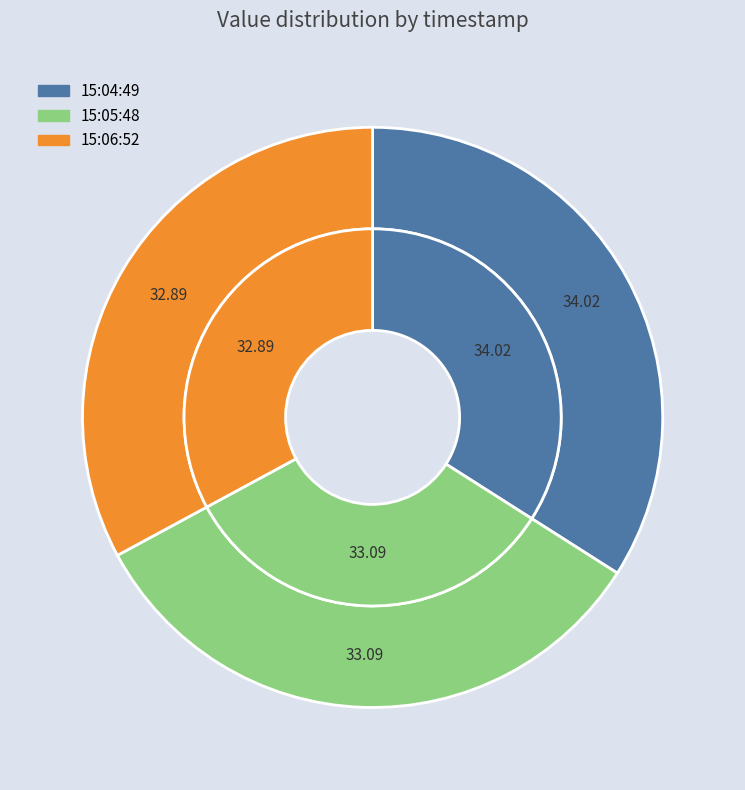

What is the total percentage of 2022-12-15T15:06:52.126Z and 2022-12-15T15:04:49.712Z?

66.9%